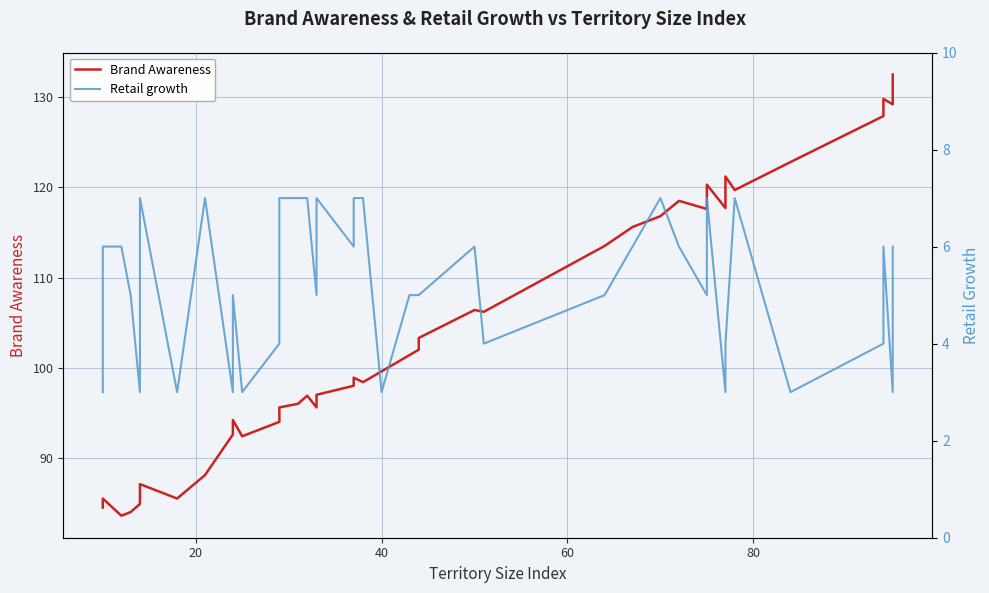

Which series has the largest total across all categories?

Brand Awareness